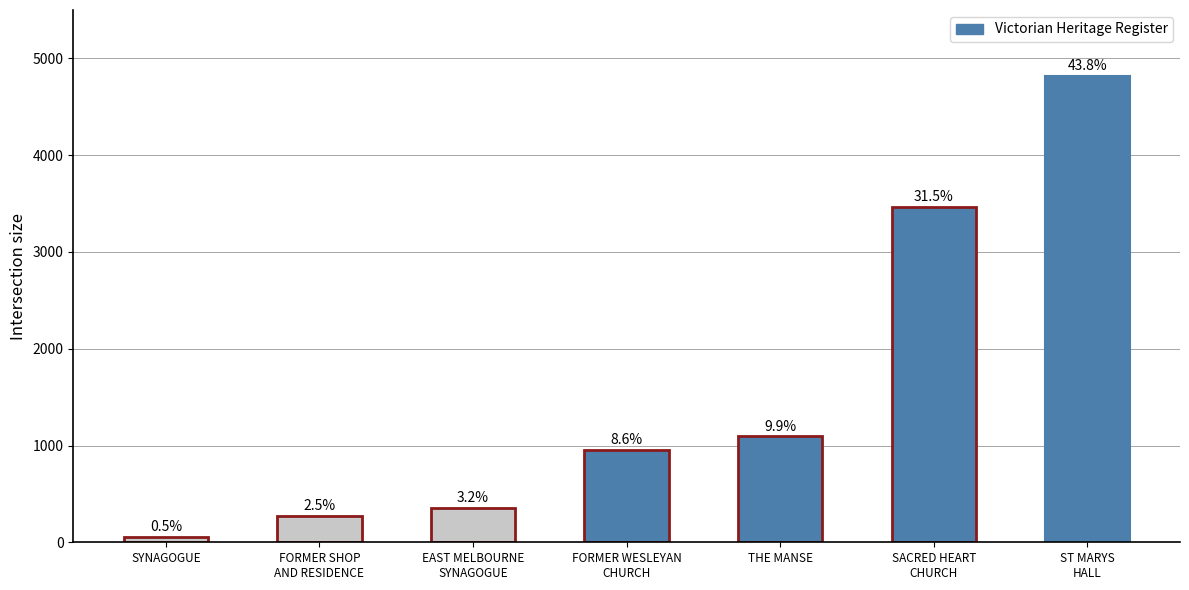

What is the approximate value at EAST MELBOURNE
SYNAGOGUE, to the nearest 10?

350